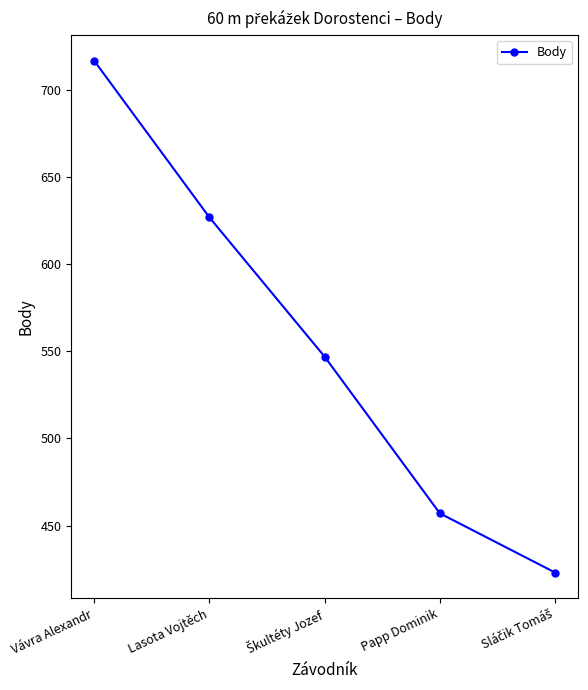

What is the greatest value displayed?

717